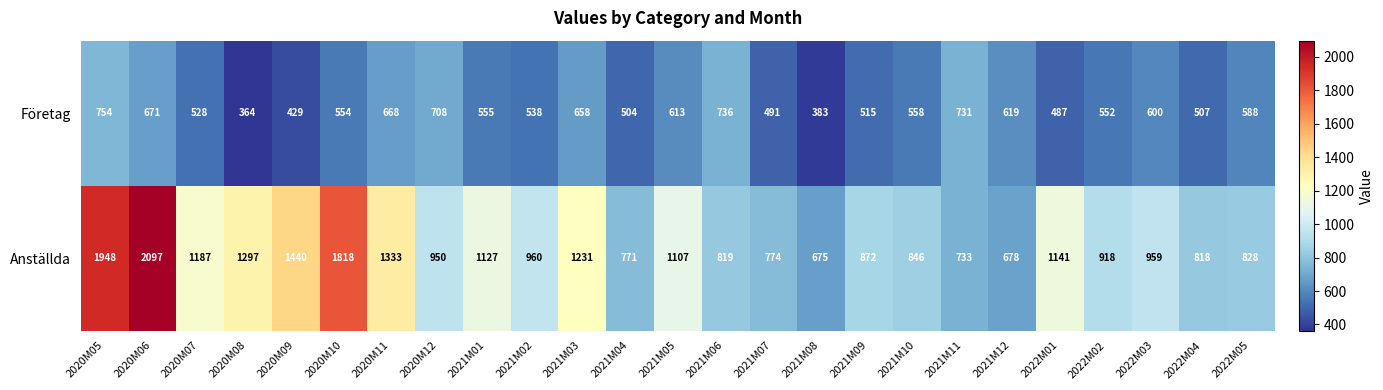

At which label does Anställda reach its peak?

2020M06